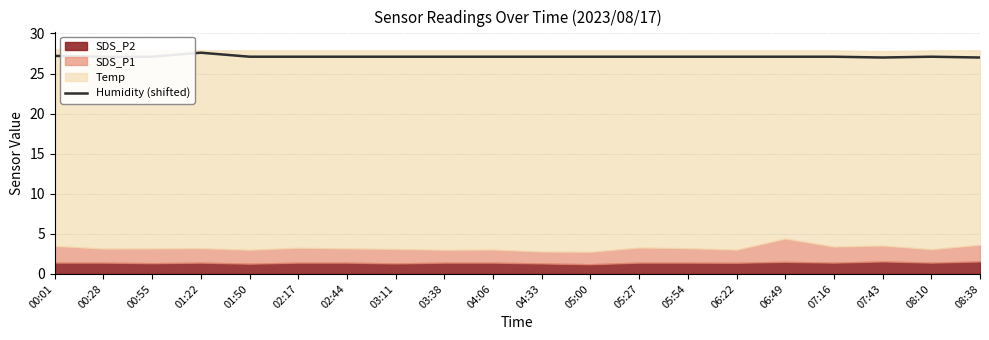

Where is the data nearest to the value 27?

07:43